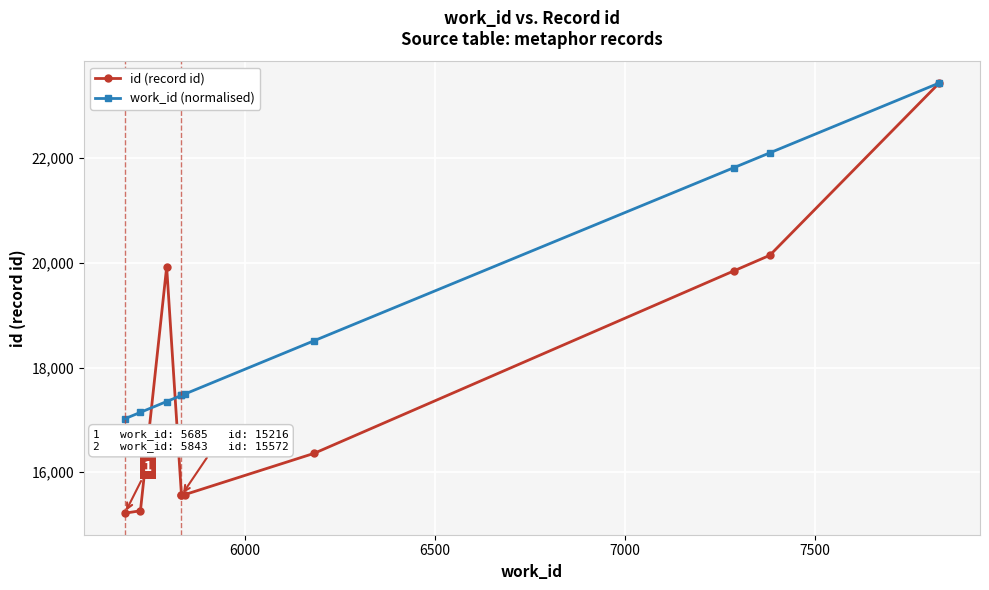

Reading left to right, extract all data points from this chart.

id (record id): 15216.0	15263.0	19923.0	15556.0	15558.0	15572.0	16360.0	19845.0	20144.0	23437.0
work_id (normalised): 17020.9	17143.6	17350.2	17467.0	17467.0	17493.9	18511.9	21817.2	22101.7	23437.0